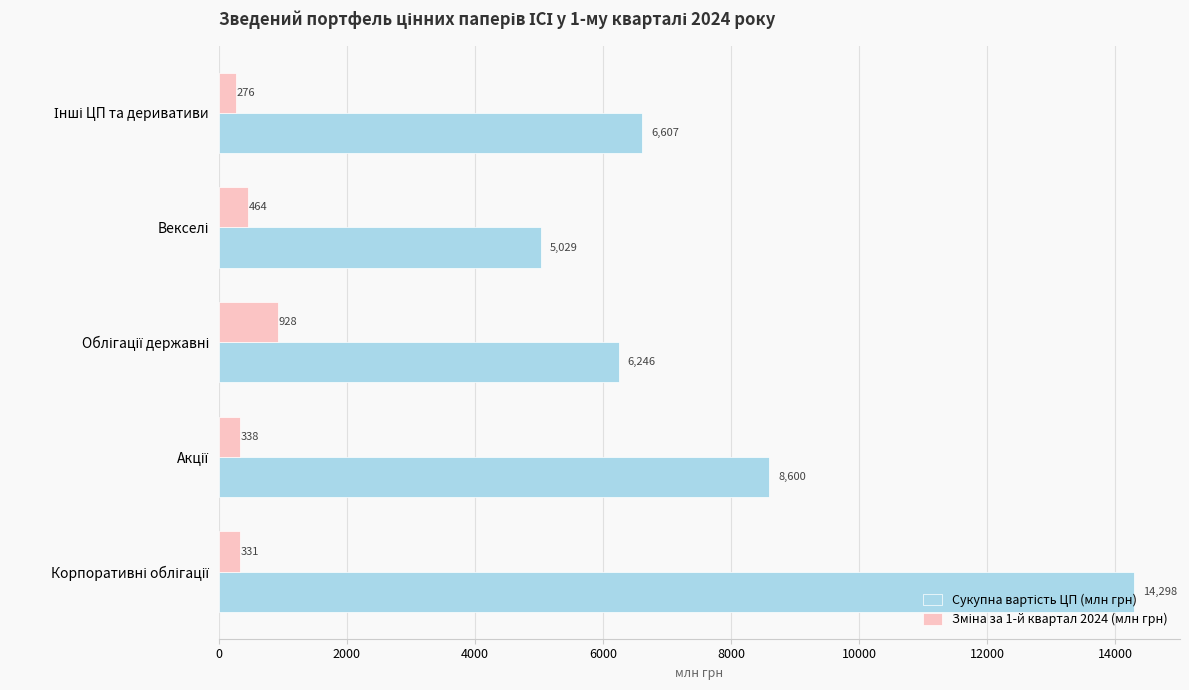

Which series has the largest range (max minus min)?

Сукупна вартість ЦП (млн грн)